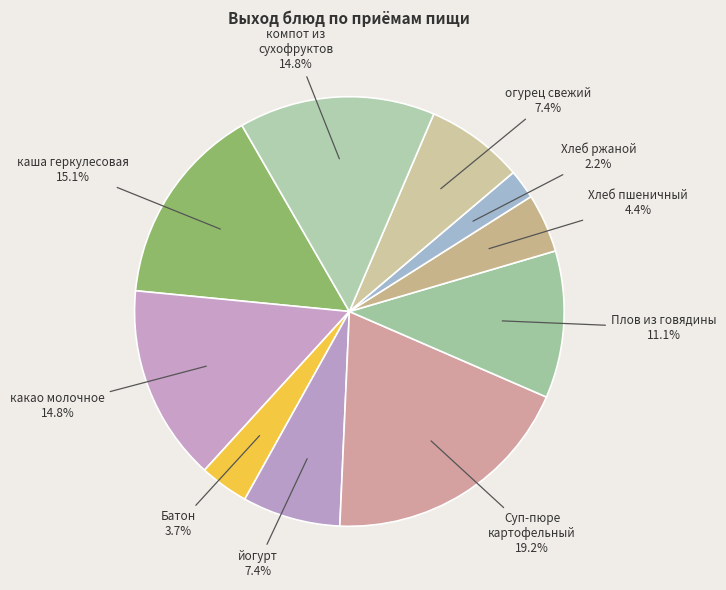

Which has a higher value, Суп-пюре картофельный or каша геркулесовая?

Суп-пюре картофельный